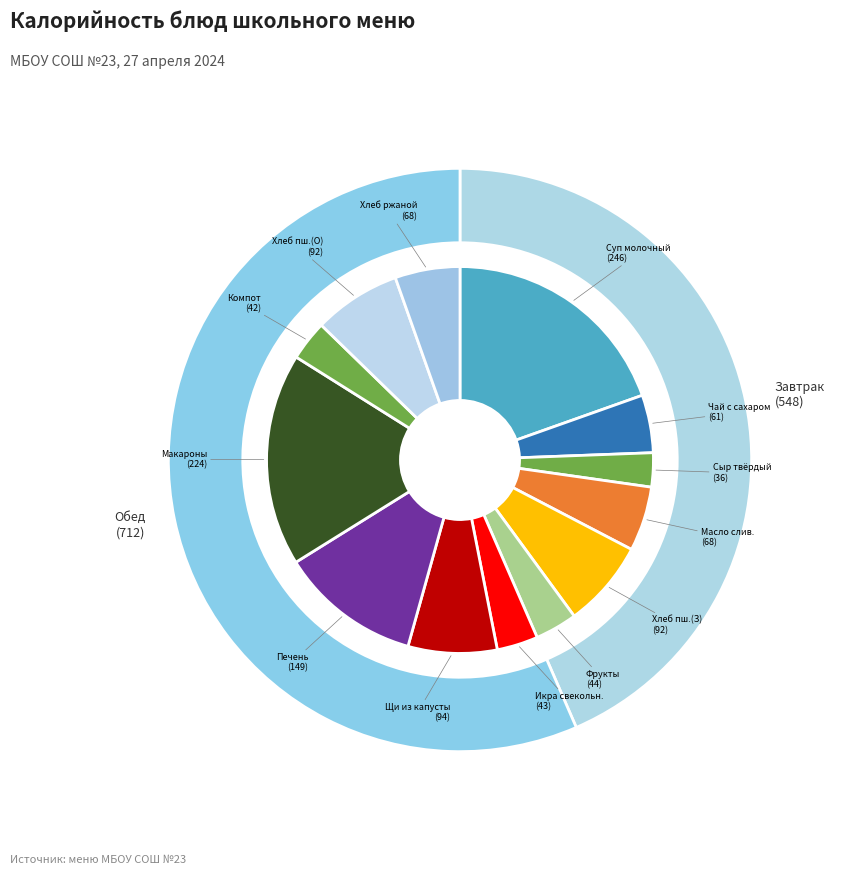

What portion of the pie excludes Фрукты свежие?

96.5%